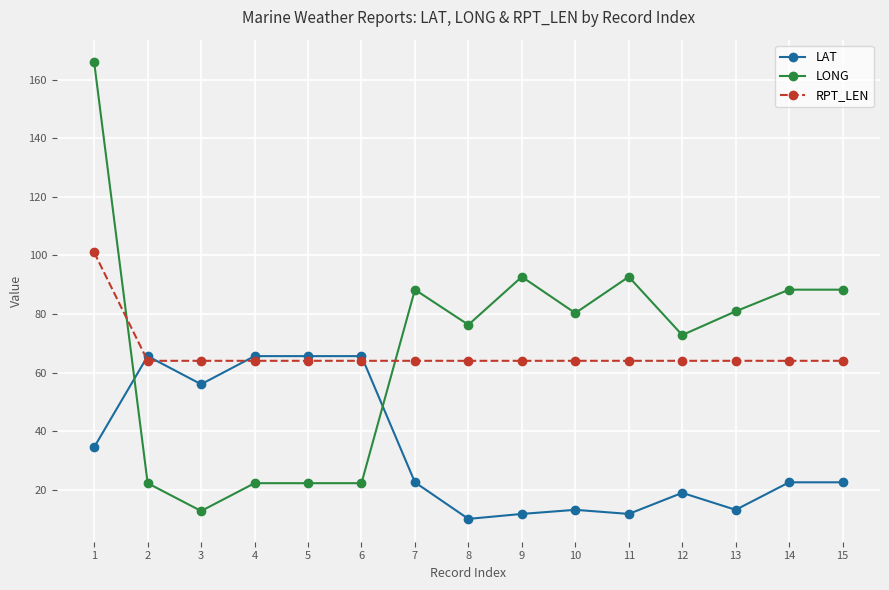

At 15, list the series in order from smallest to largest.

LAT, RPT_LEN, LONG